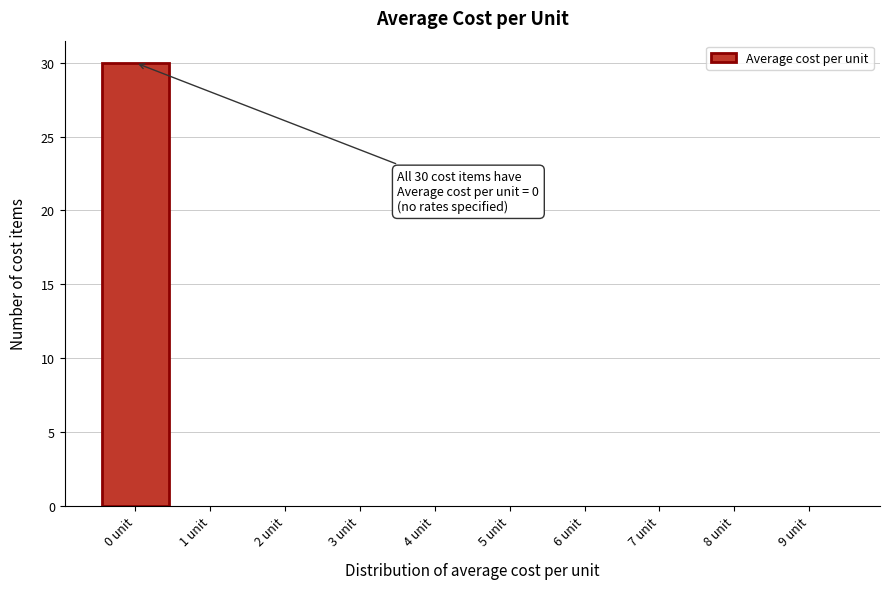

Reading left to right, transcribe all the data shown in this chart.

0 unit=30	1 unit=0	2 unit=0	3 unit=0	4 unit=0	5 unit=0	6 unit=0	7 unit=0	8 unit=0	9 unit=0